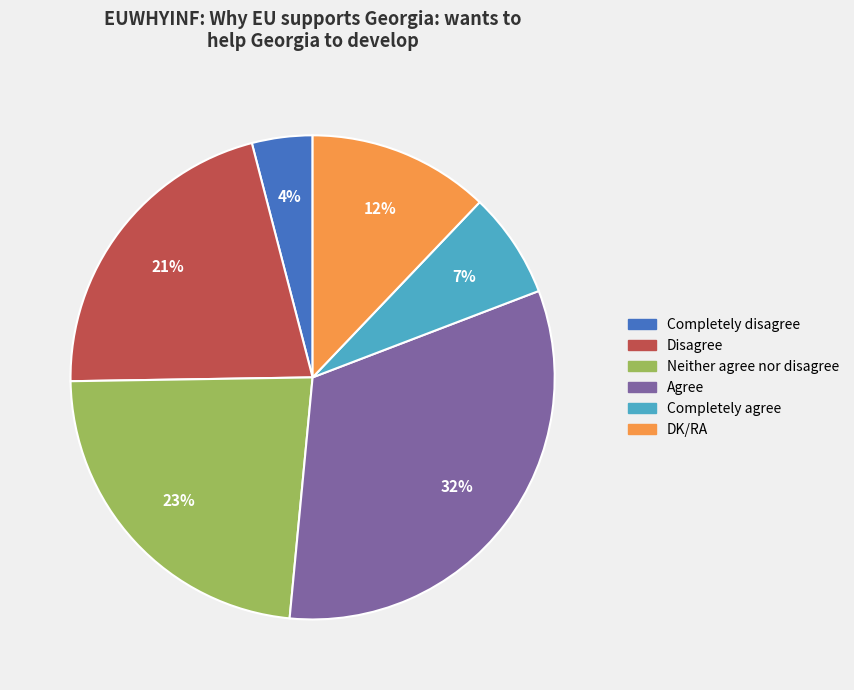

How many segments does this pie chart have?

6